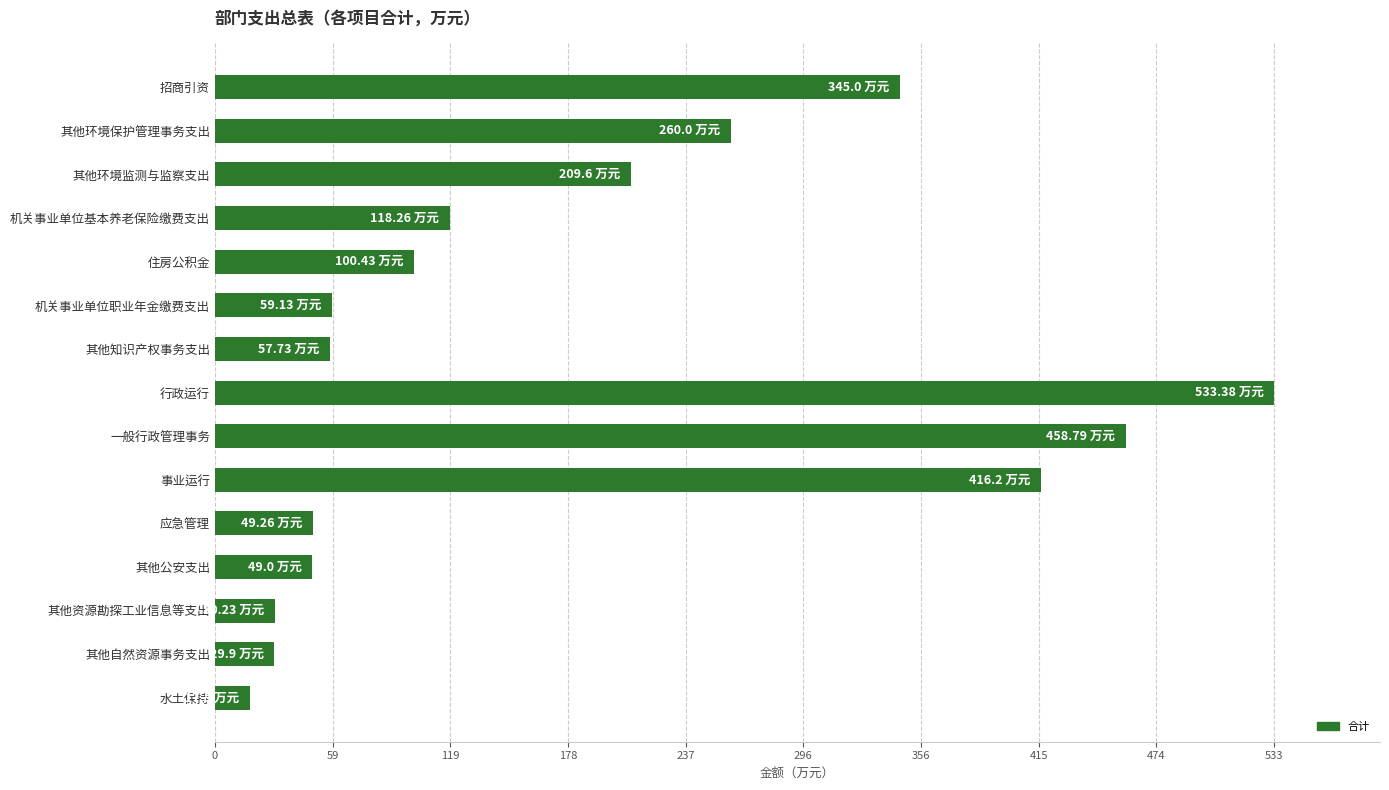

What is the label of the 10th bar from the bottom?

机关事业单位职业年金缴费支出